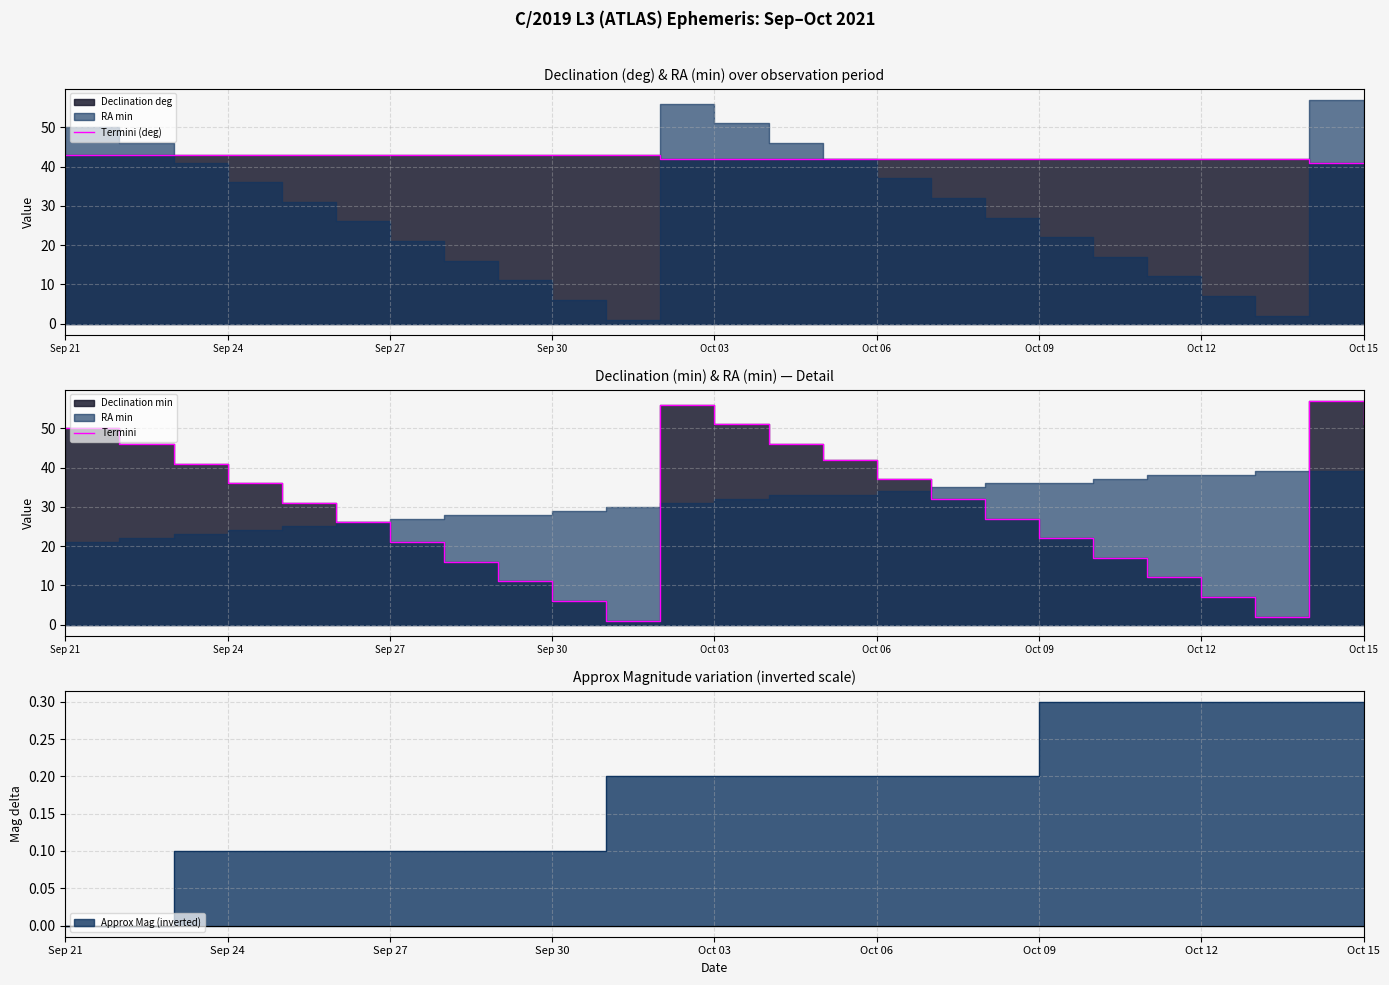

Between Sep 24 and Oct 09, which series saw the biggest shift?

Termini